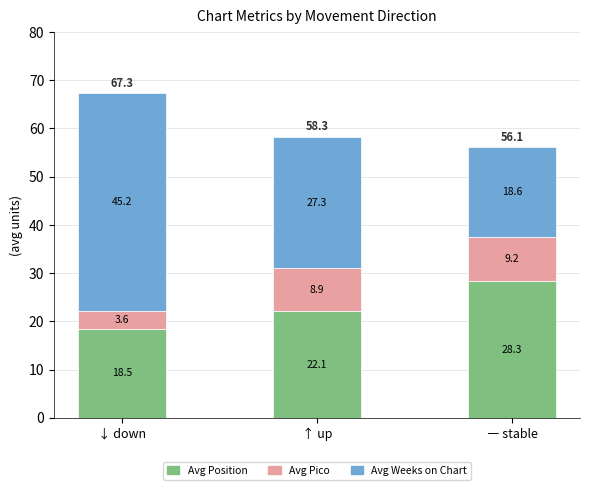

Reading left to right, transcribe the values for Avg Position.

↓ down=18.5	↑ up=22.1	― stable=28.3